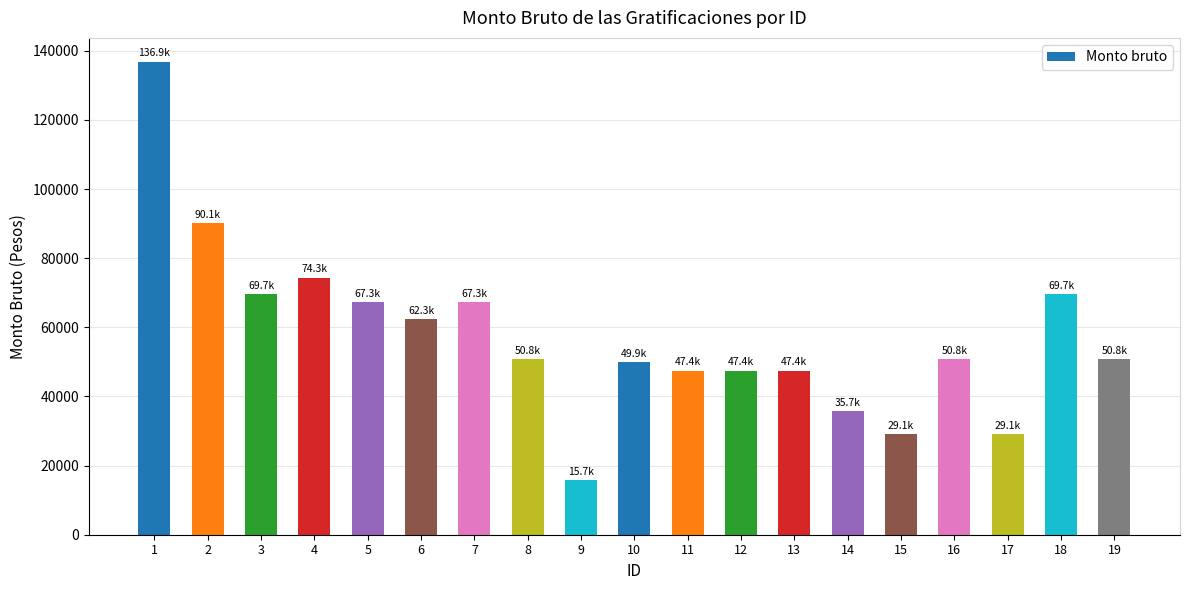

Which has a higher value, 3 or 19?

3